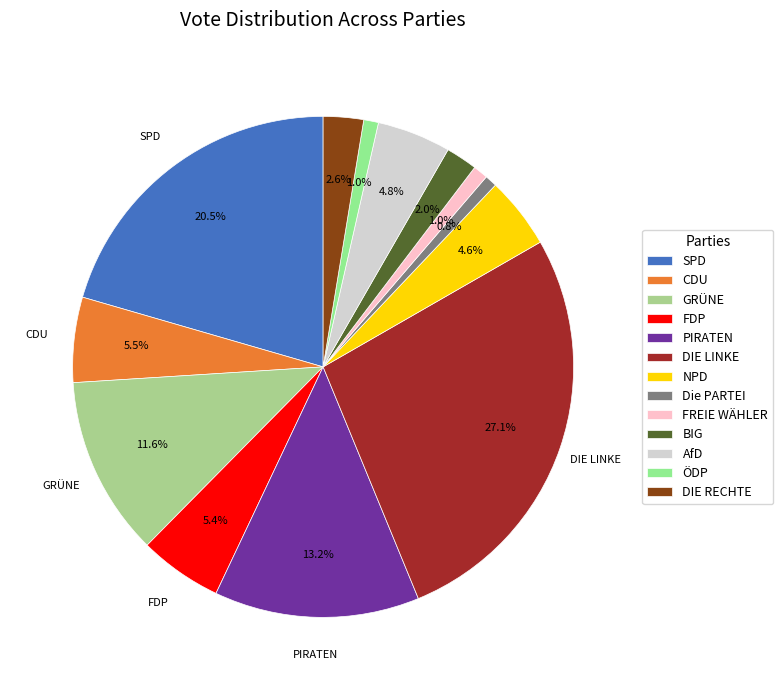

Which slice is the largest?

DIE LINKE